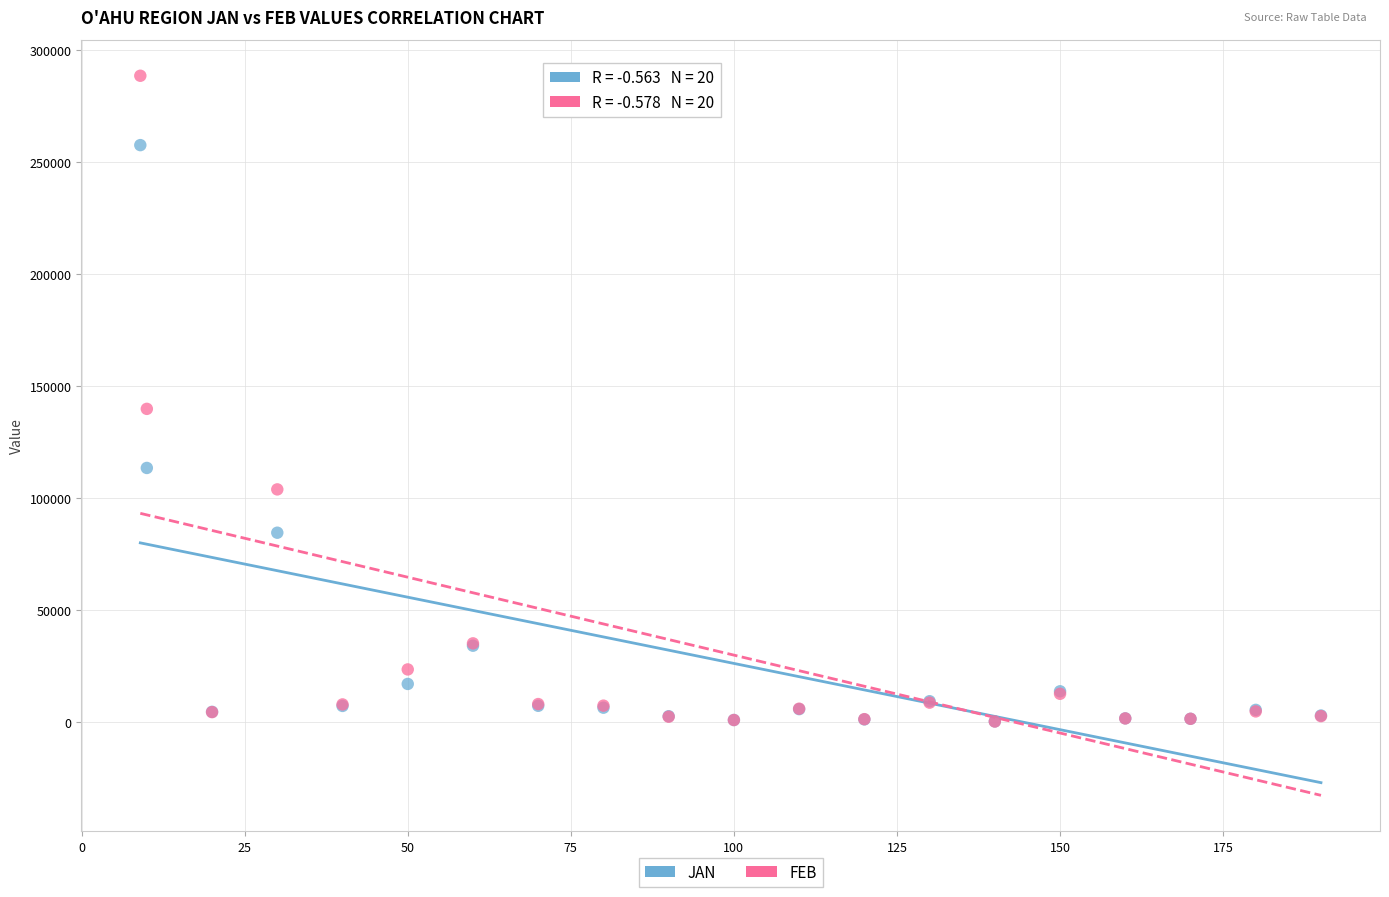

In the JAN series, what Y value is closest to 128931?

113455.4